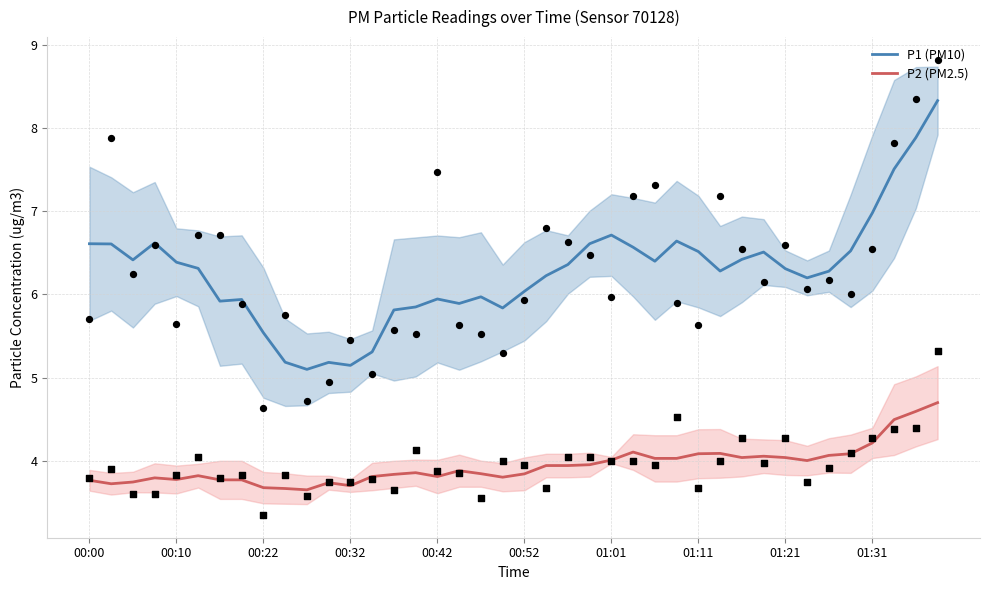

Which series contains the highest Y value?

P1 (PM10)